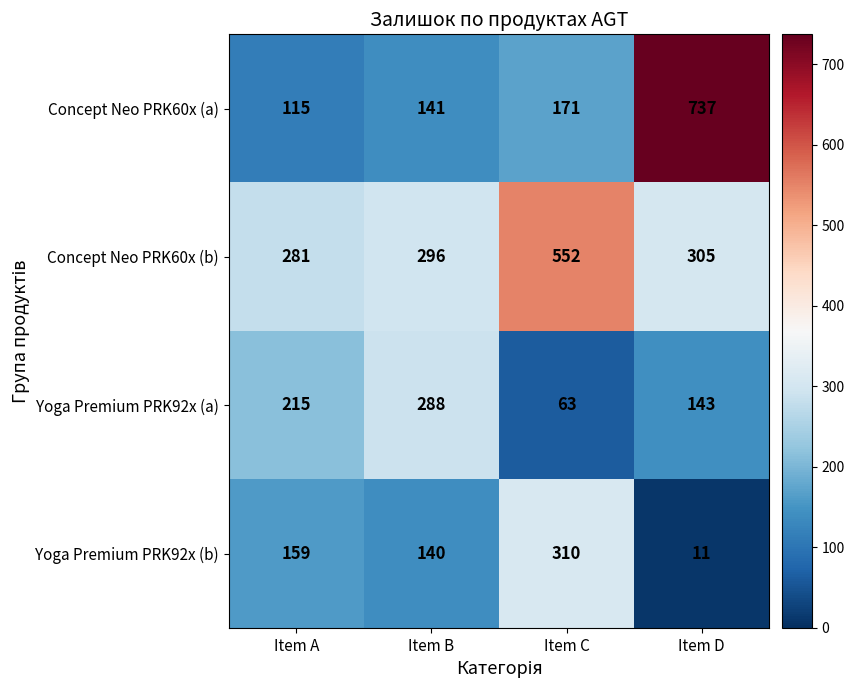

How many distinct data groups are displayed?

4